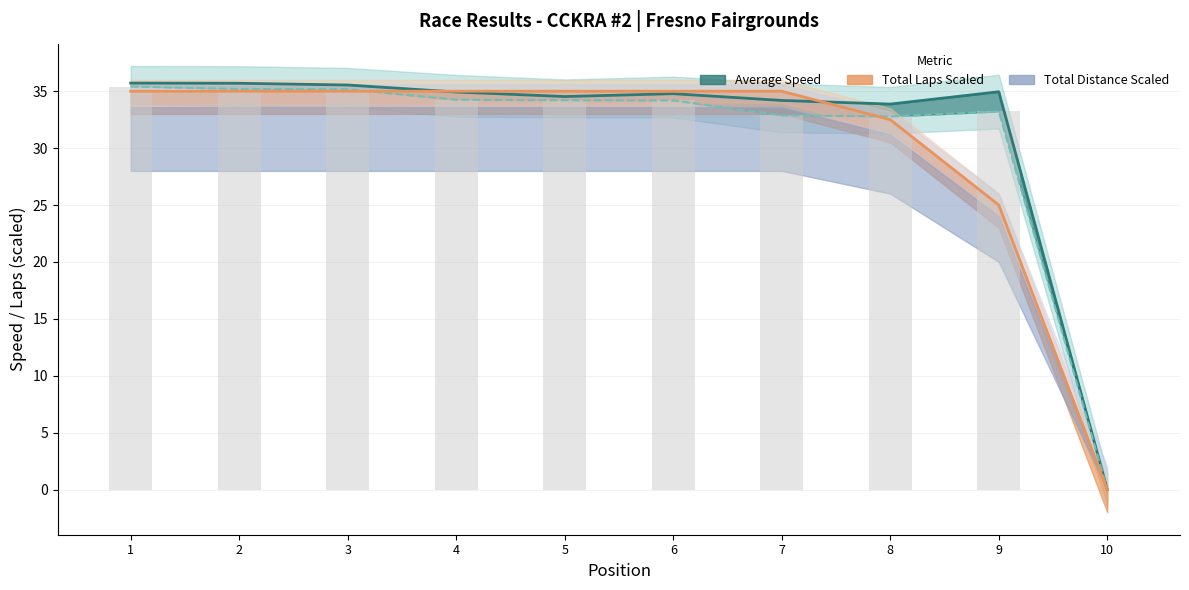

What is the sum of all Best Speed line values?

314.2